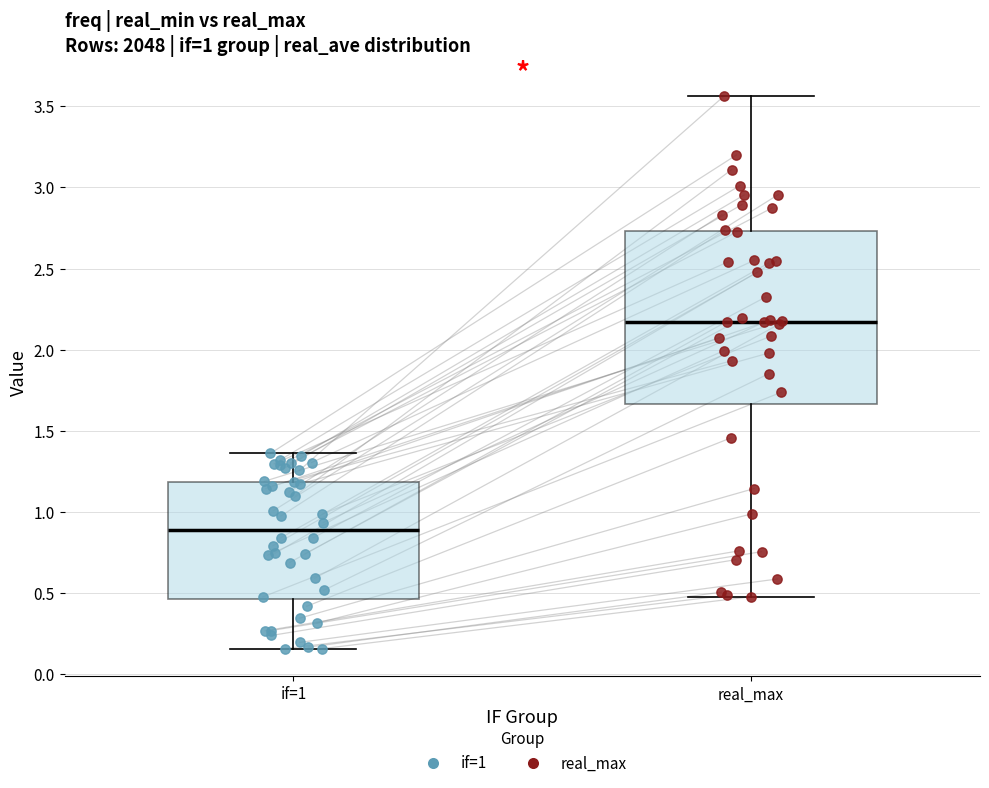

Reading left to right, read every box against the y-axis: the position of its median line, the range the box covers, and the ends of its whiskers. The values are not printed on the chart, so give them approximately, as read against the axis.

if=1: median 0.90, box 0.45 to 1.20, whiskers 0.15 to 1.35
real_max: median 2.15, box 1.65 to 2.75, whiskers 0.50 to 3.55